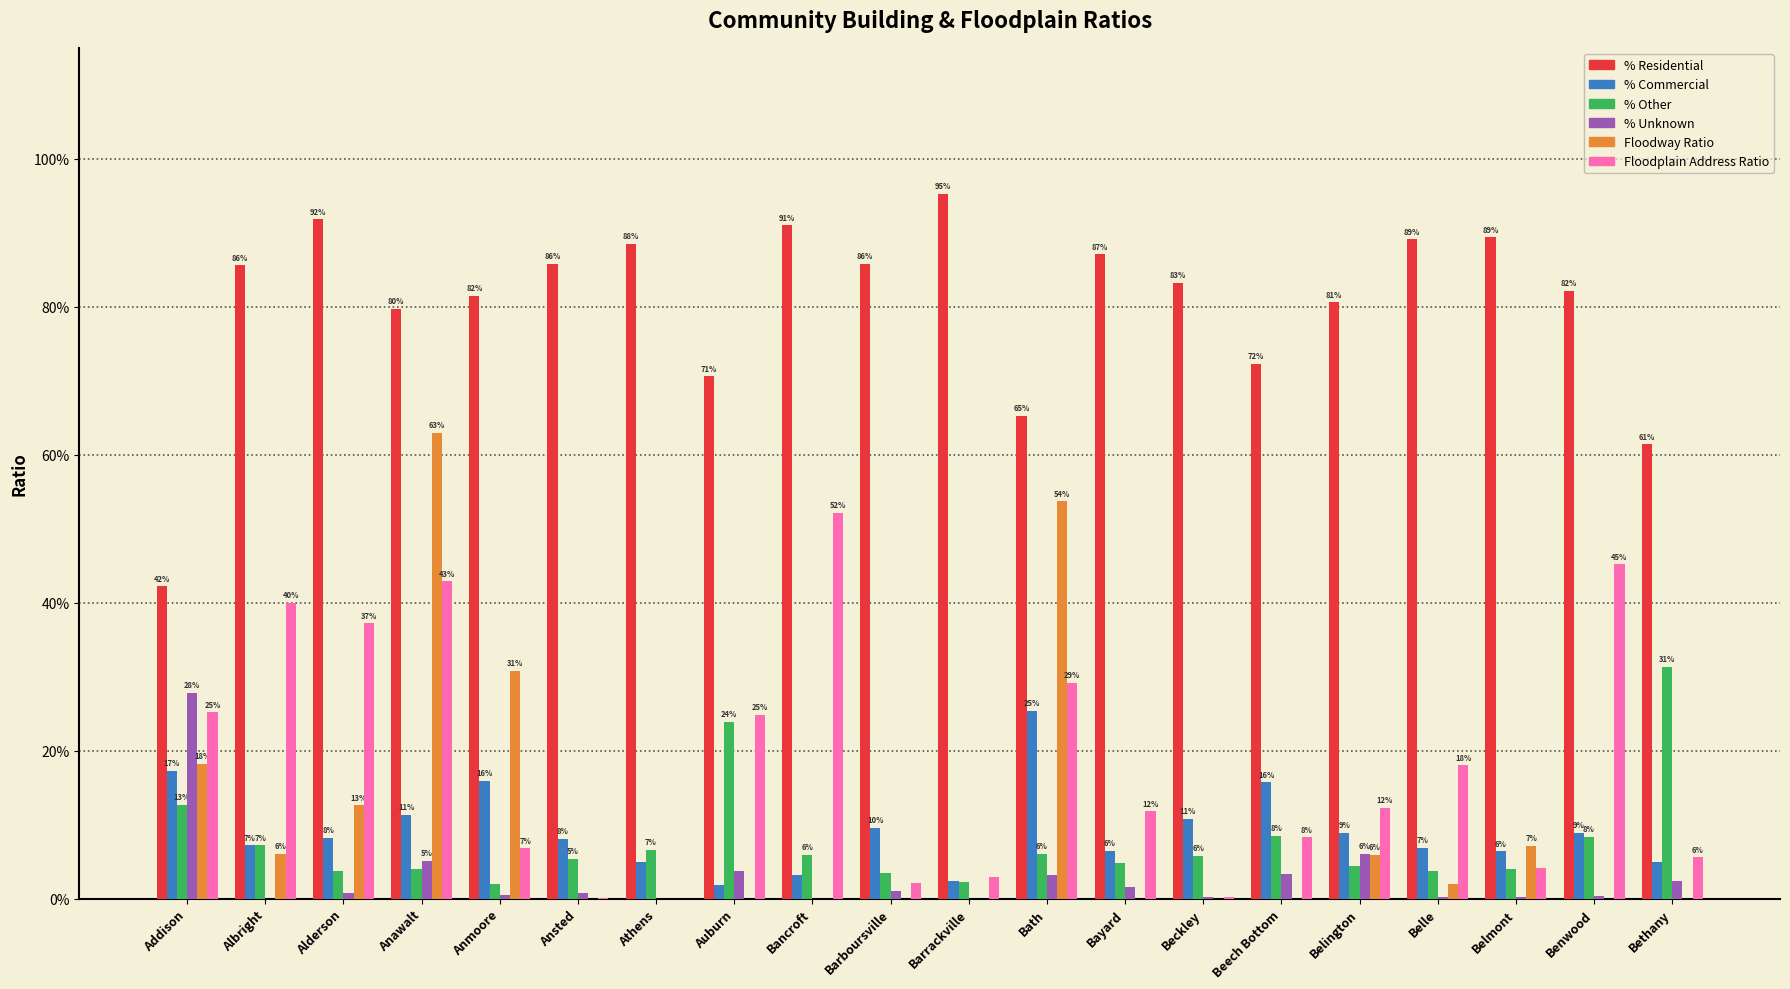

Reading right to left, extract all data points from this chart.

% Residential: 0.6	0.8	0.9	0.9	0.8	0.7	0.8	0.9	0.7	1.0	0.9	0.9	0.7	0.9	0.9	0.8	0.8	0.9	0.9	0.4
% Commercial: 0.1	0.1	0.1	0.1	0.1	0.2	0.1	0.1	0.3	0.0	0.1	0.0	0.0	0.0	0.1	0.2	0.1	0.1	0.1	0.2
% Other: 0.3	0.1	0.0	0.0	0.0	0.1	0.1	0.0	0.1	0.0	0.0	0.1	0.2	0.1	0.1	0.0	0.0	0.0	0.1	0.1
% Unknown: 0.0	0.0	0.0	0.0	0.1	0.0	0.0	0.0	0.0	0.0	0.0	0.0	0.0	0.0	0.0	0.0	0.1	0.0	0.0	0.3
Floodway Ratio: 0.0	0.0	0.1	0.0	0.1	0.0	0.0	0.0	0.5	0.0	0.0	0.0	0.0	0.0	0.0	0.3	0.6	0.1	0.1	0.2
Floodplain Address Ratio: 0.1	0.5	0.0	0.2	0.1	0.1	0.0	0.1	0.3	0.0	0.0	0.5	0.2	0.0	0.0	0.1	0.4	0.4	0.4	0.3